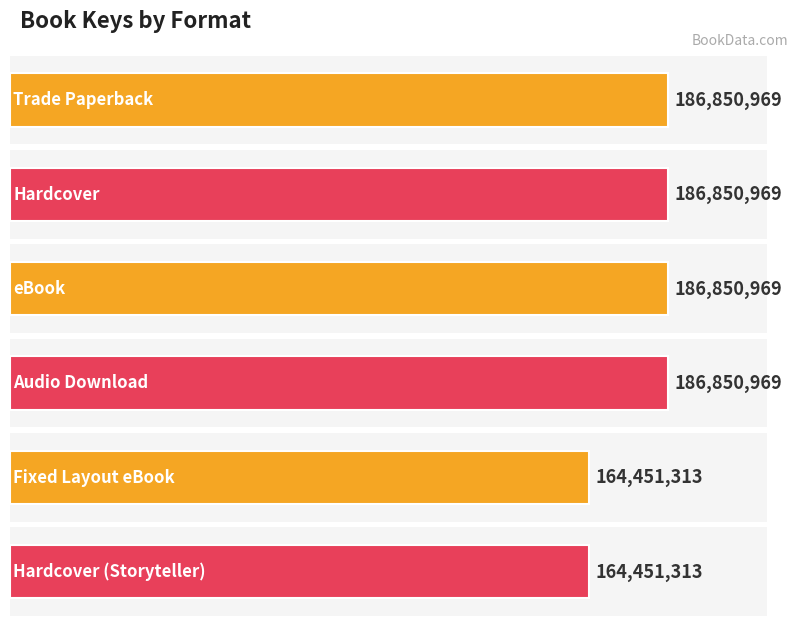

Does the chart contain any negative values?

No